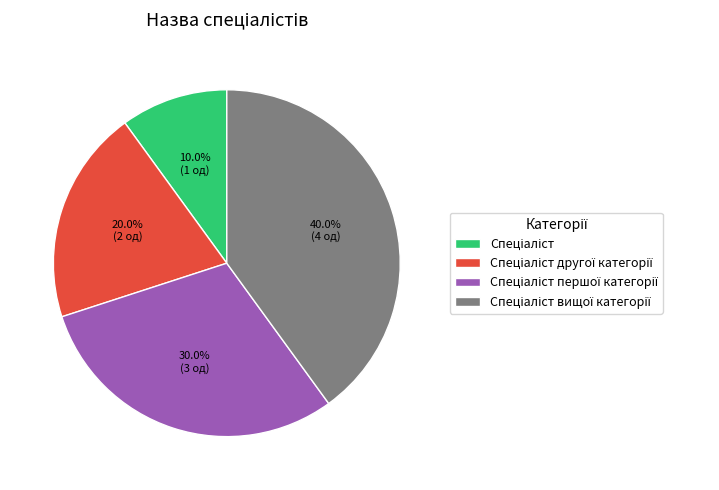

Count the number of slices in the pie.

4